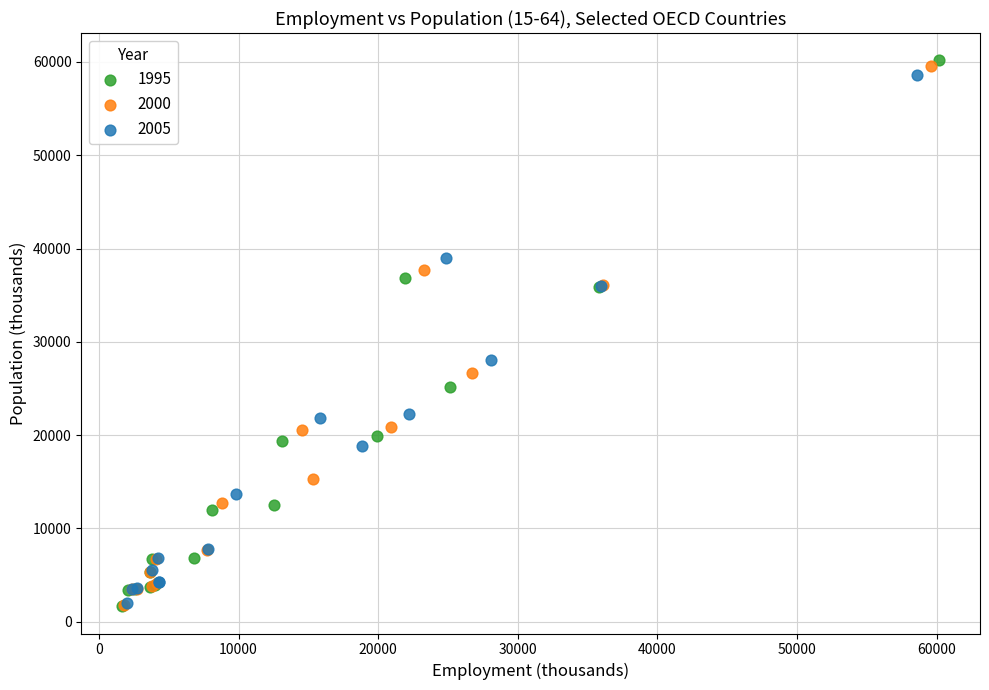

Which series has the largest Y range (max minus min)?

1995